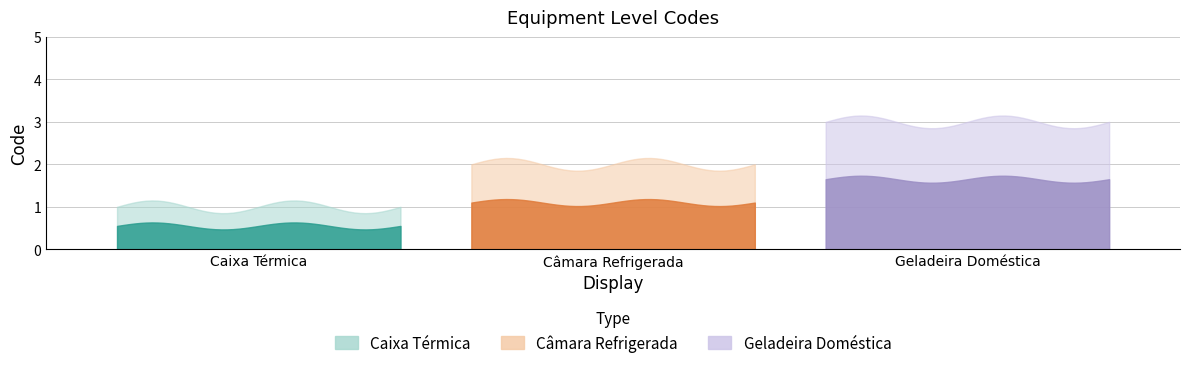

Which series has the largest total across all categories?

Geladeira Doméstica